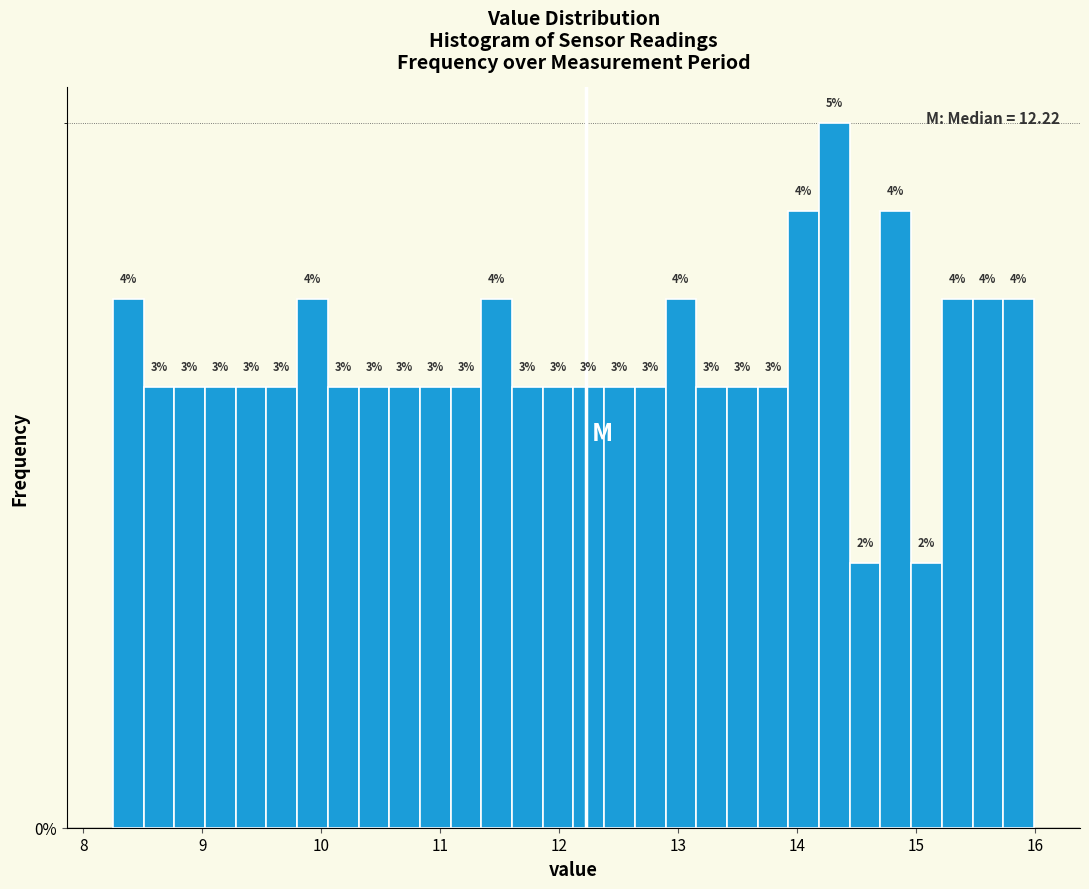

Read against the x-axis, roughly where is the centre of the tallest bar?

14.3